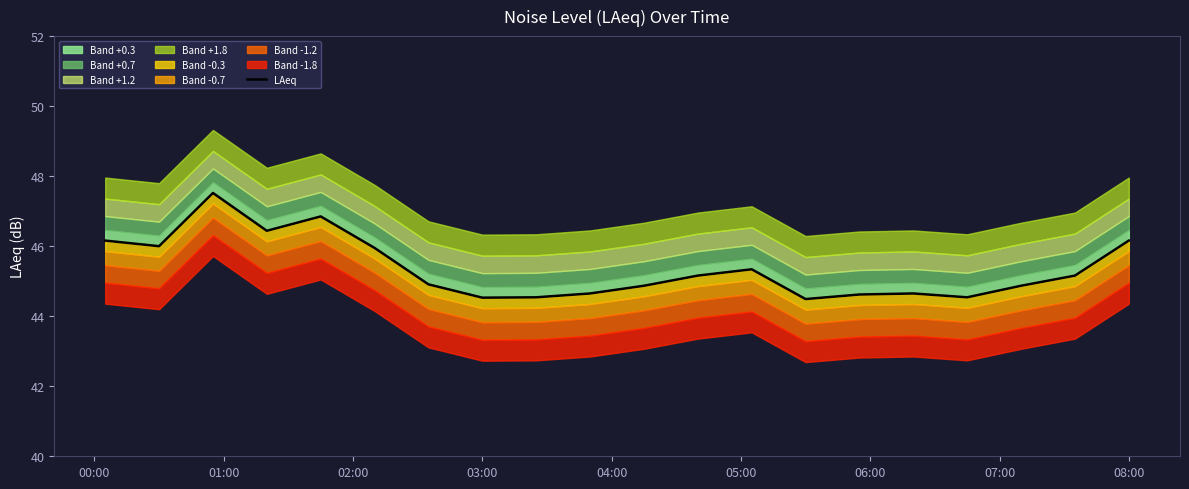

Reading right to left, what are all the values shown in this chart?

46.2	45.2	44.9	44.5	44.6	44.6	44.5	45.3	45.2	44.9	44.6	44.5	44.5	44.9	46.0	46.9	46.4	47.5	46.0	46.2